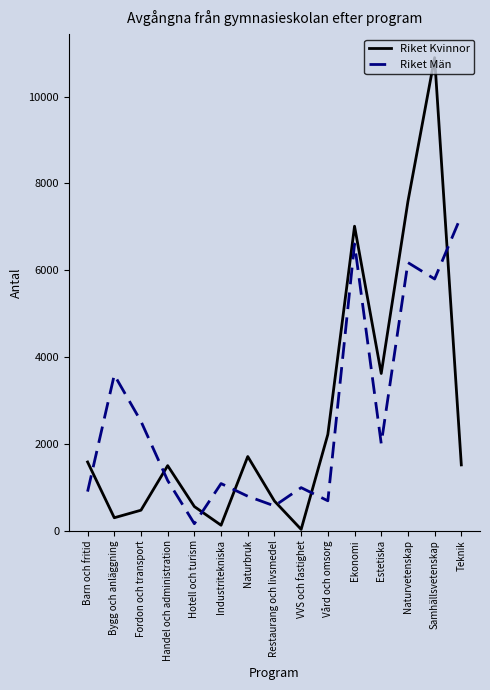

The Riket Män series shows 899 at Barn och fritid. True or false?

True